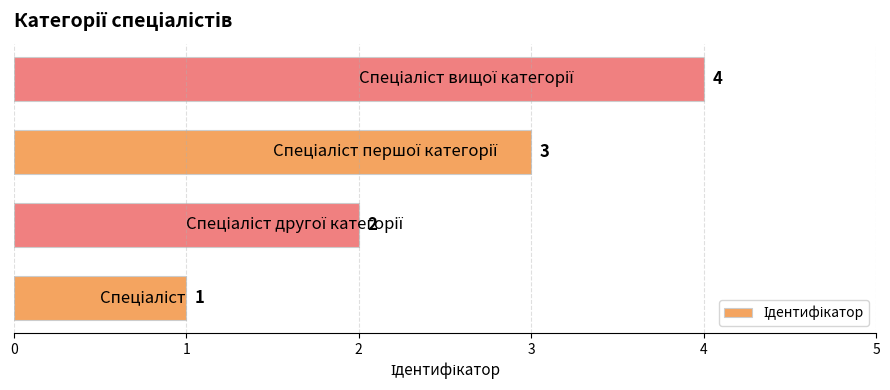

What is the sum of all values?

10